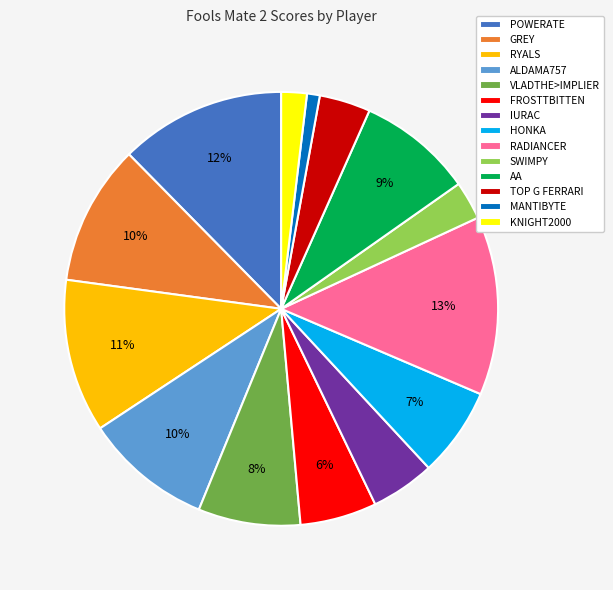

Approximately how many times larger is the value at HONKA compared to KNIGHT2000?

3.5